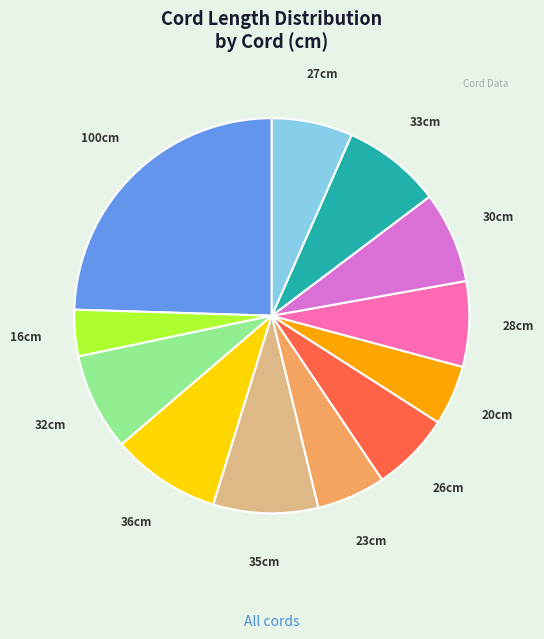

Is there a majority slice in this chart?

No